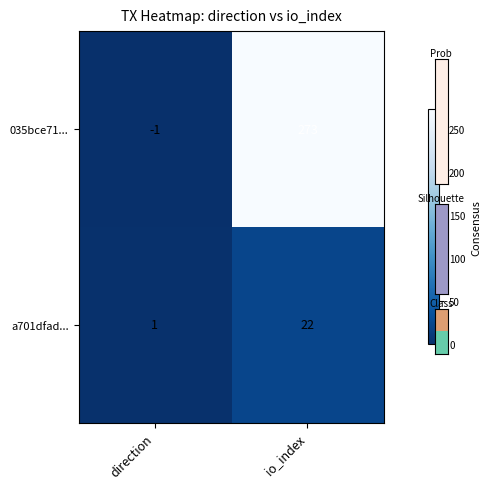

At which label does 035bce71... reach its minimum?

direction